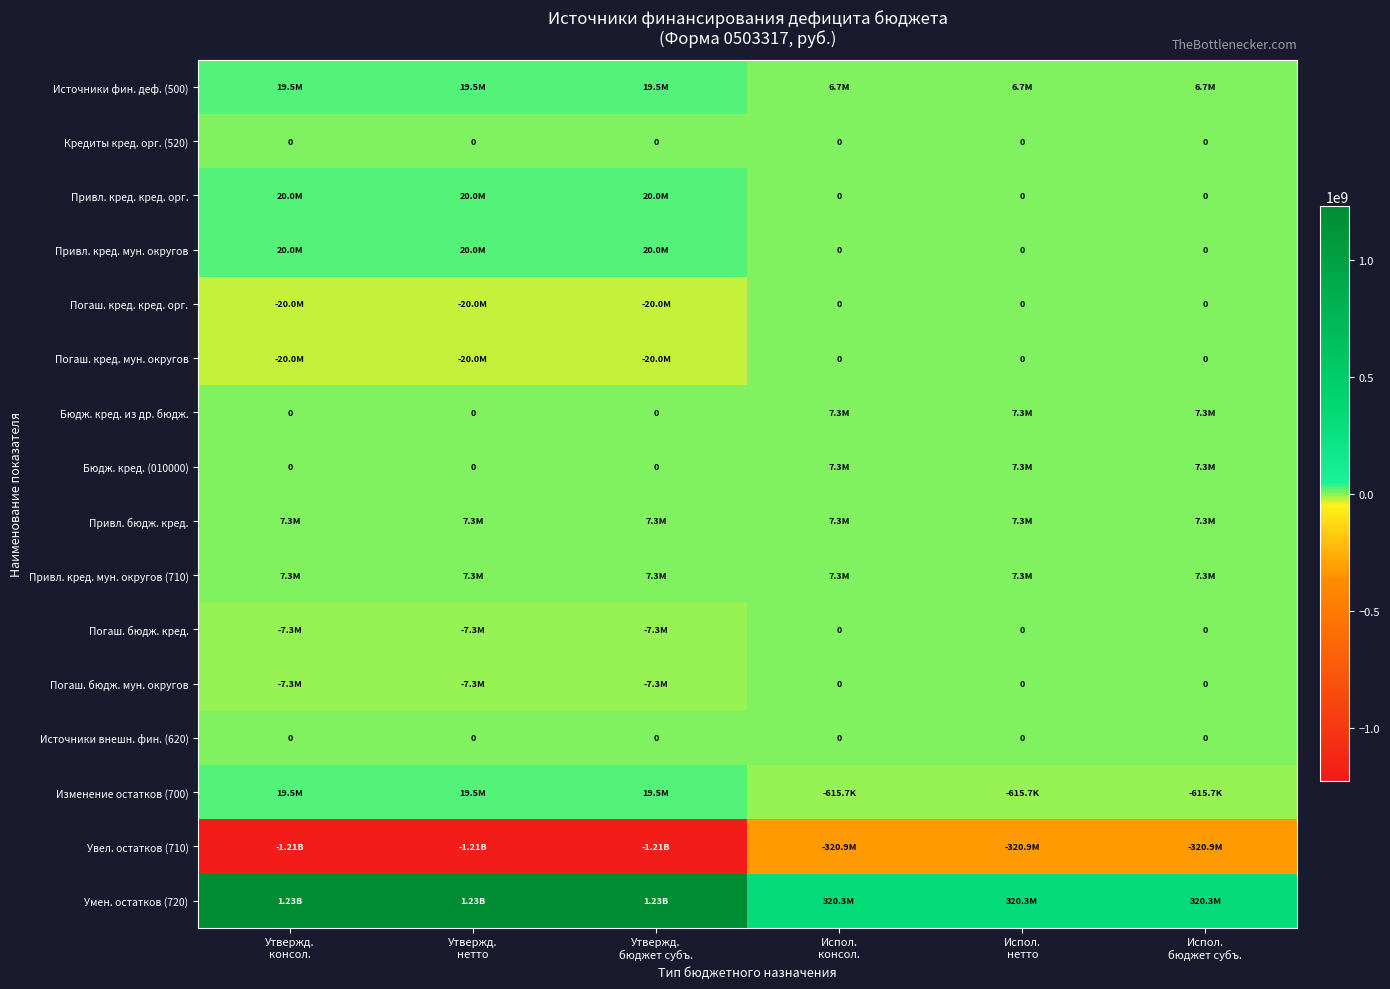

Rank the categories by Бюдж. кред. из др. бюдж. value from lowest to highest.

Утвержд. консол., Утвержд. нетто, Утвержд. бюджет субъ., Испол. консол., Испол. нетто, Испол. бюджет субъ.